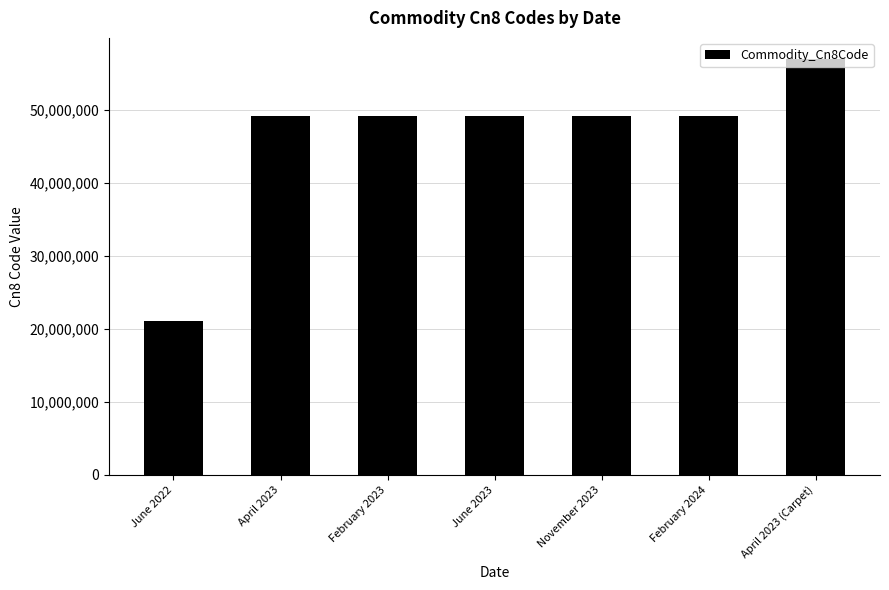

What is the sum of all values?

323703672